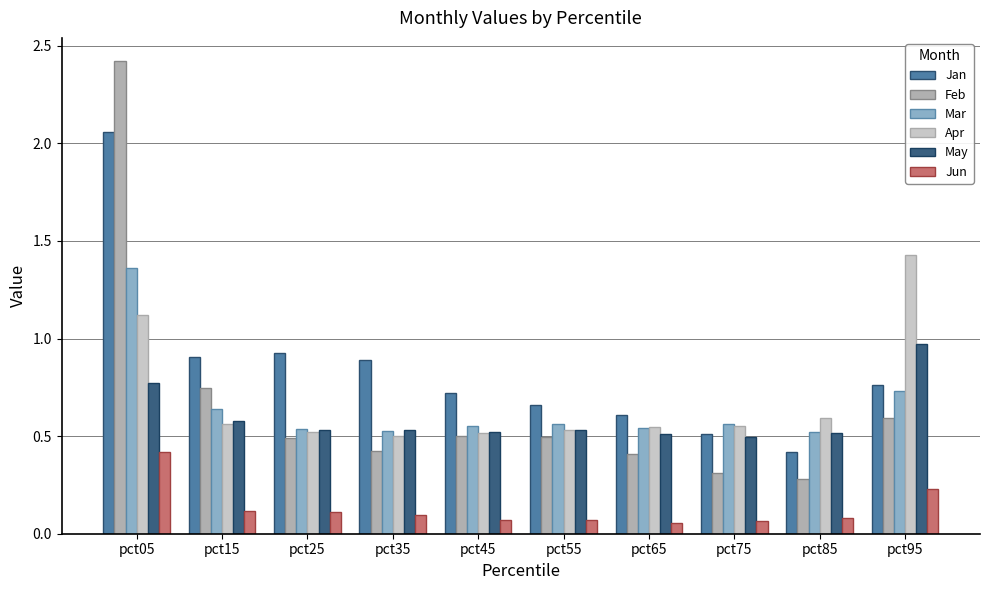

Which category has the highest value in the Mar series?

pct05